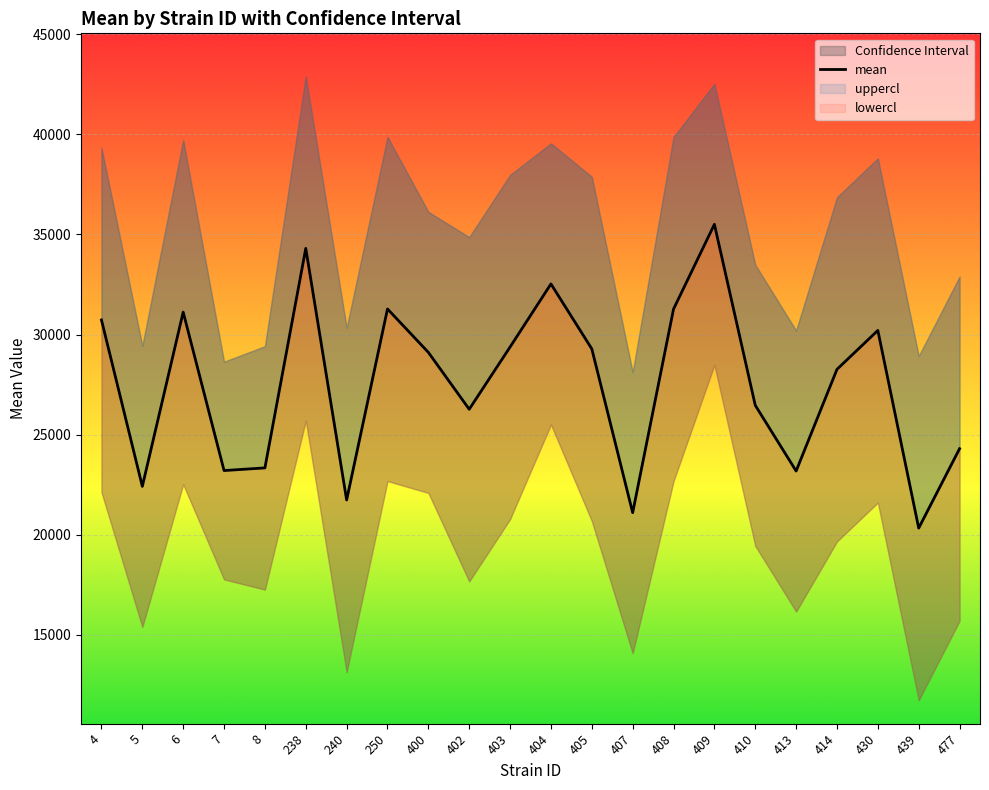

Where is the first local minimum?

5